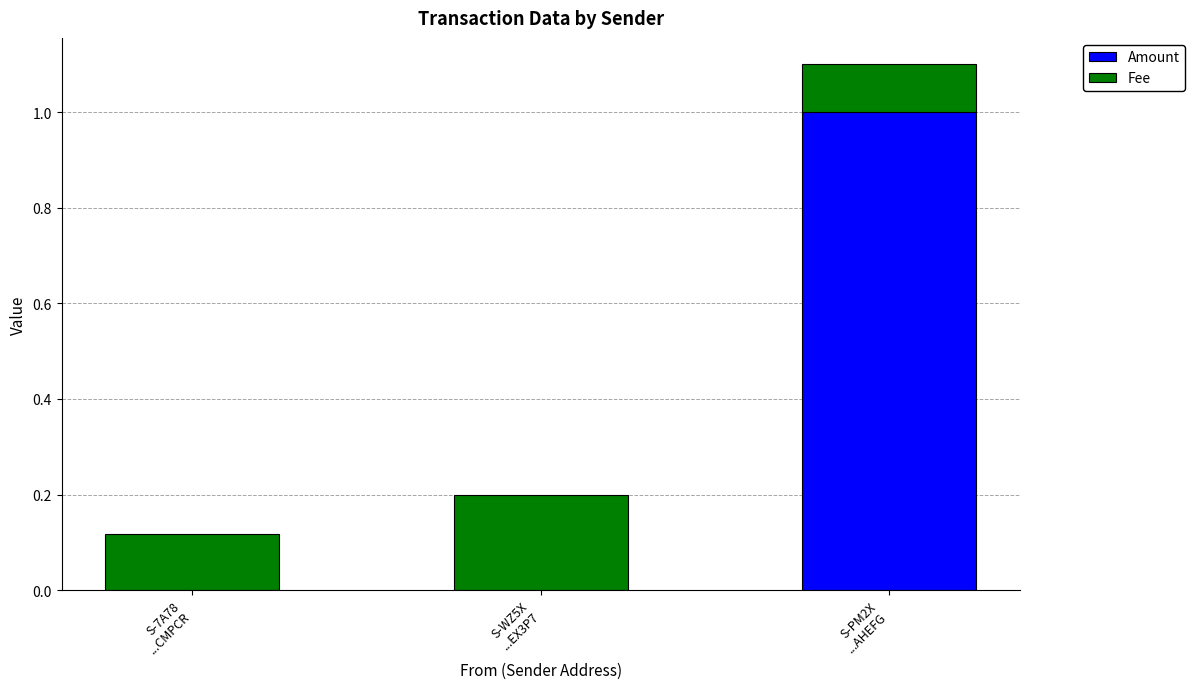

What is the maximum value for Amount?

1.0